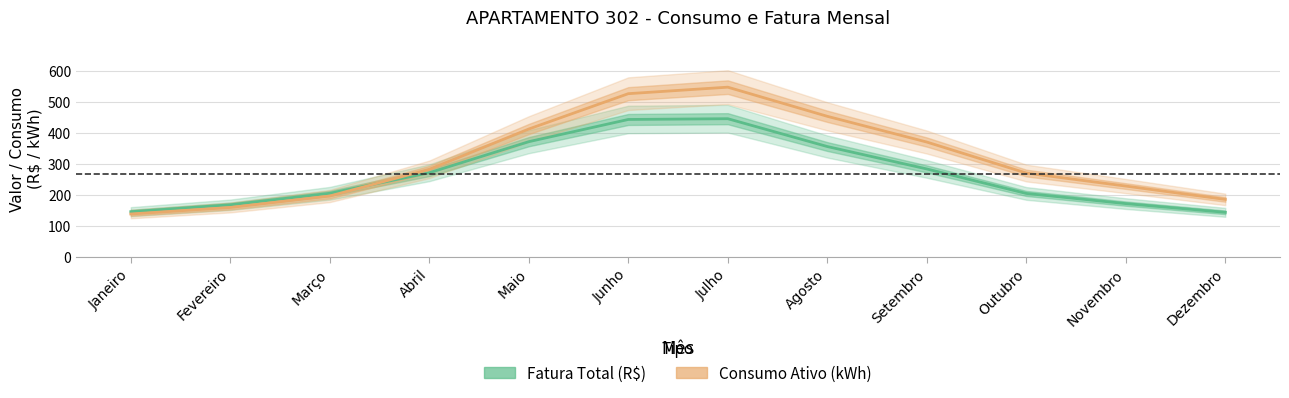

Rank the series by their average value, from lowest to highest.

Fatura Total (R$), Consumo Ativo (kWh)